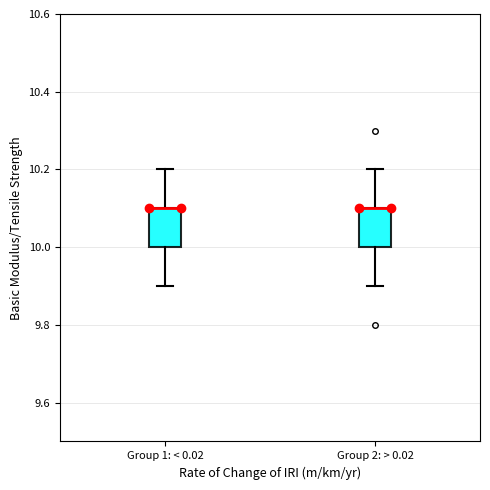

Reading left to right, read every box against the y-axis: the position of its median line, the range the box covers, and the ends of its whiskers. The values are not printed on the chart, so give them approximately, as read against the axis.

Group 1: < 0.02: median 10.1 (drawn on the box's upper edge), box 10.0 to 10.1, whiskers 9.9 to 10.2
Group 2: > 0.02: median 10.1 (drawn on the box's upper edge), box 10.0 to 10.1, whiskers 9.9 to 10.2